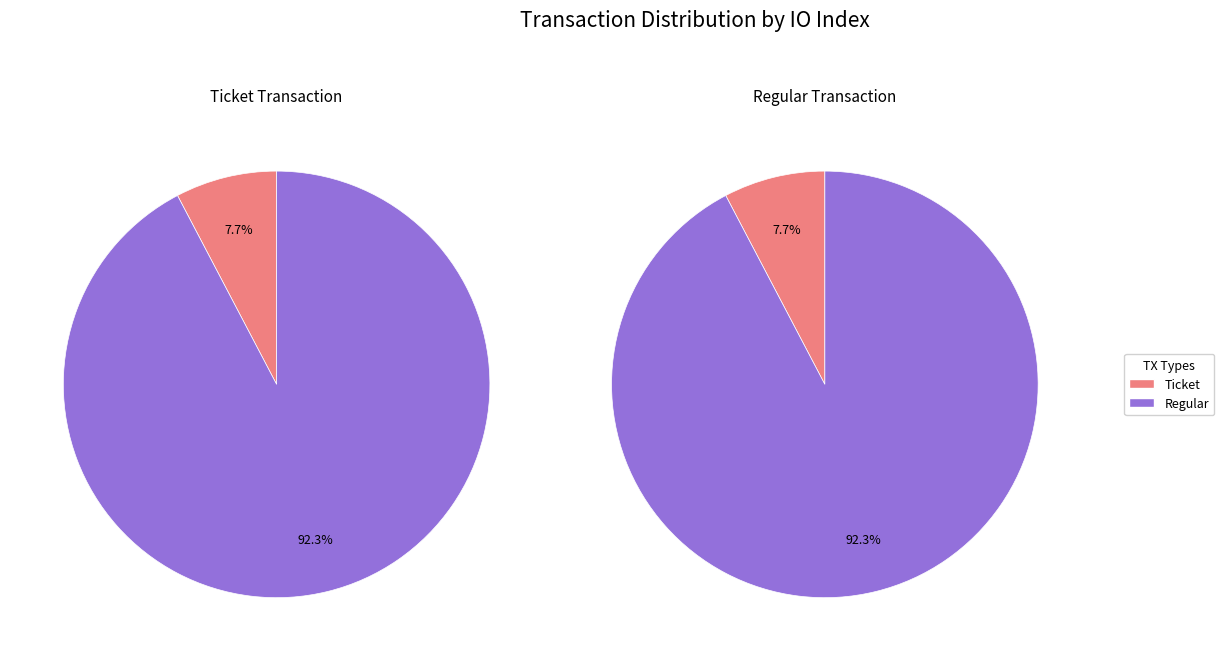

Rank the categories by Ticket value from highest to lowest.

Regular, Ticket